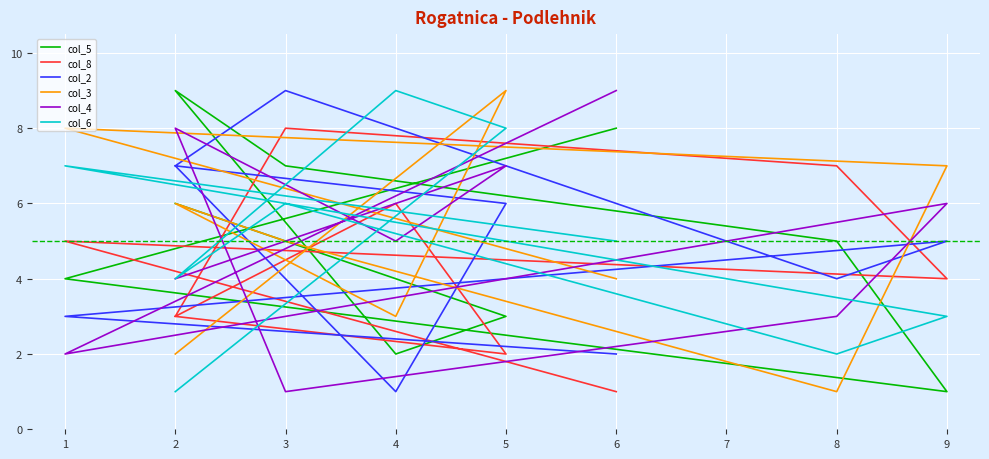

Is the value of col_2 at 9 greater than the value of col_3 at 3?

No